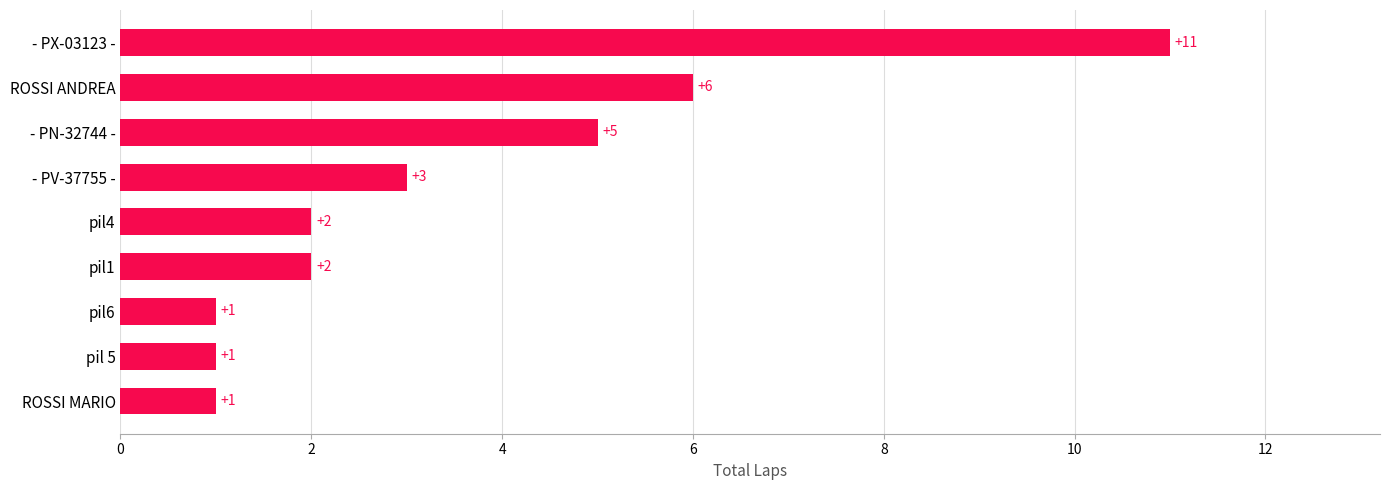

Count the values in the range 1 to 5.

7